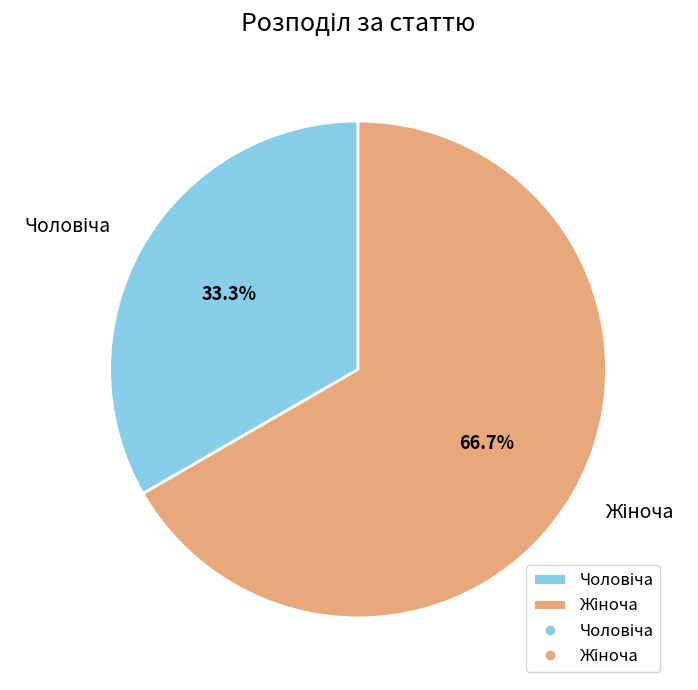

Does any single category account for the majority?

Yes